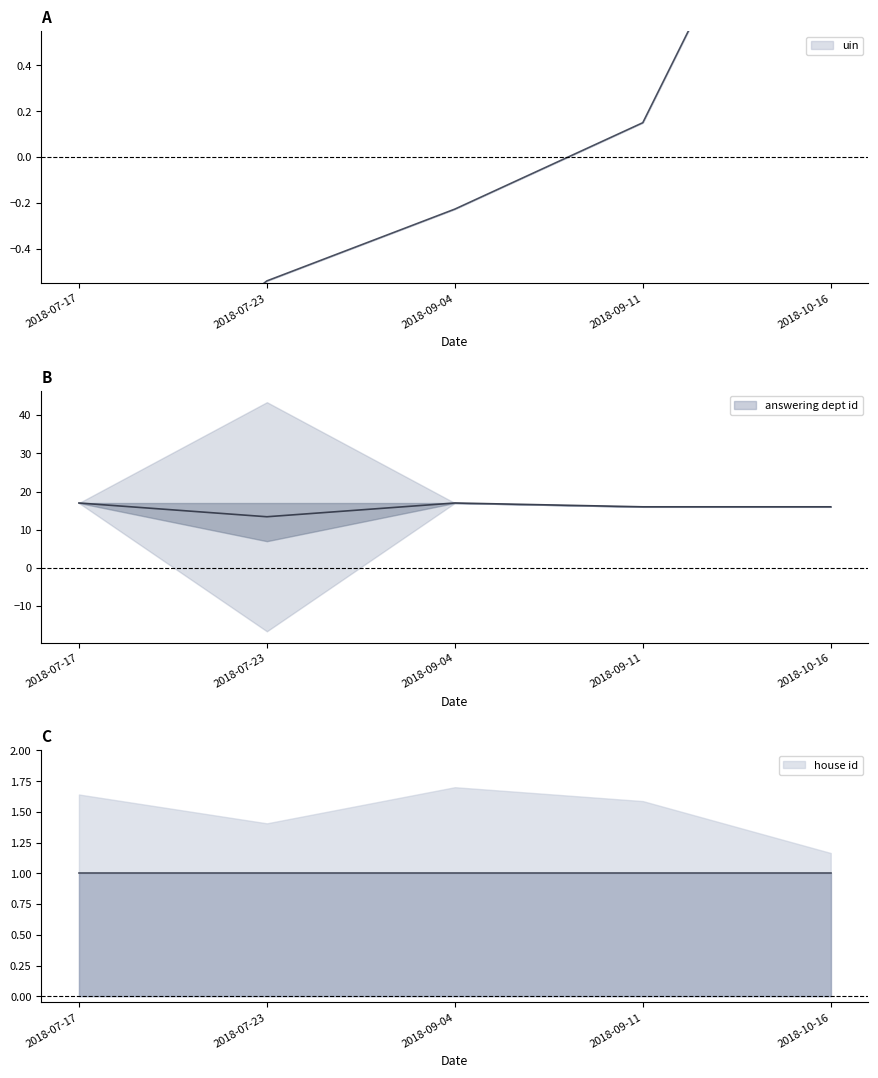

What is the highest value of the house id series?

1.0